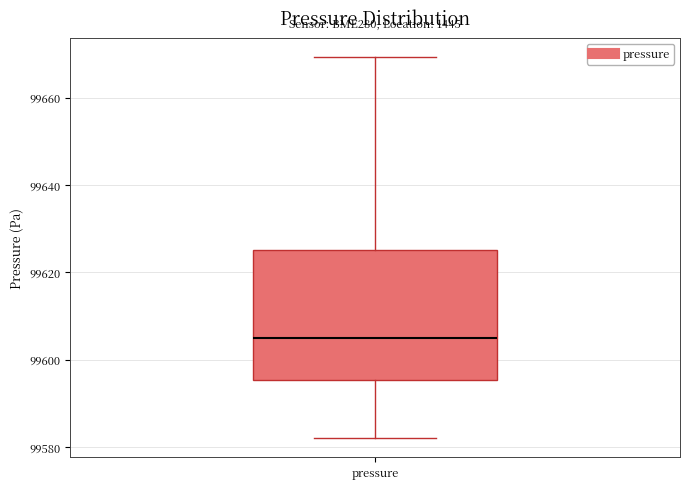

Where does the upper whisker of the box for pressure end on the y-axis? The values are not printed on the chart, so give them approximately, as read against the axis.

99670